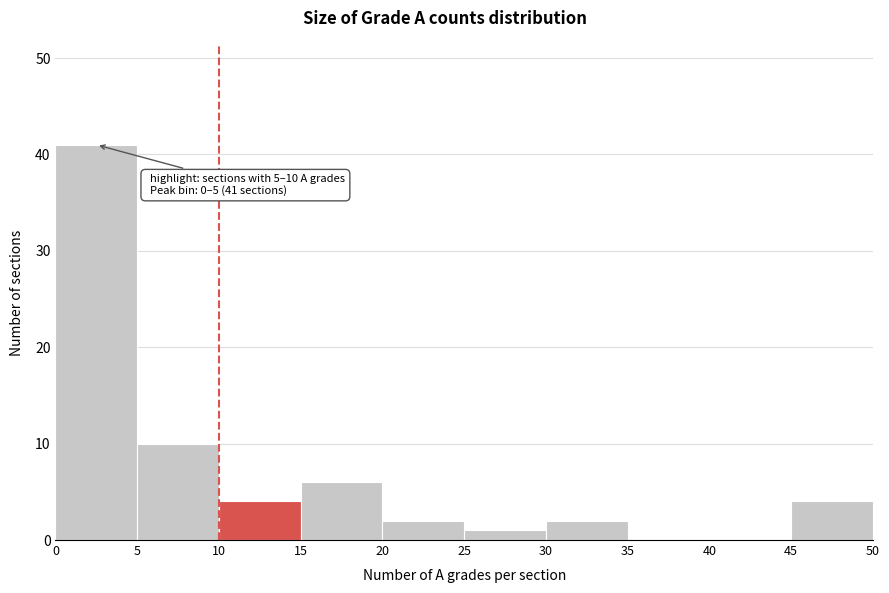

Which range on the x-axis has the tallest bar?

0 to 5